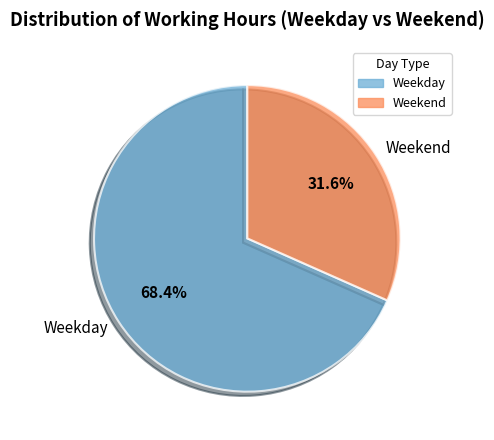

Does Weekday represent more than half of the total?

Yes